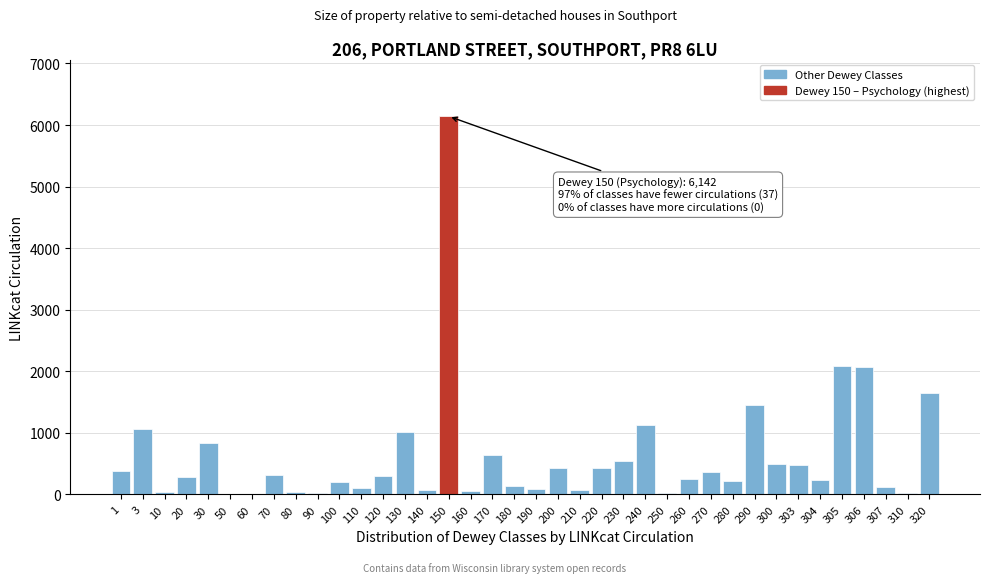

What is the sum of all values?

23843